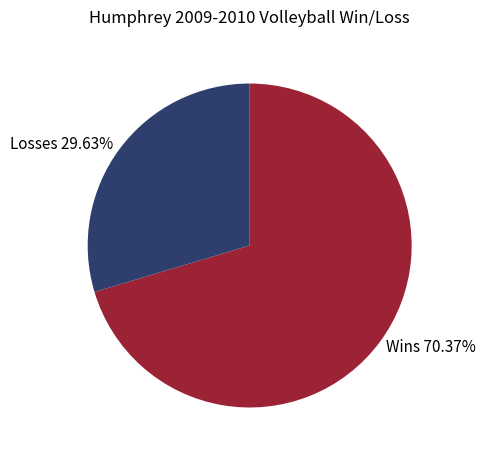

Which category accounts for the majority?

Wins